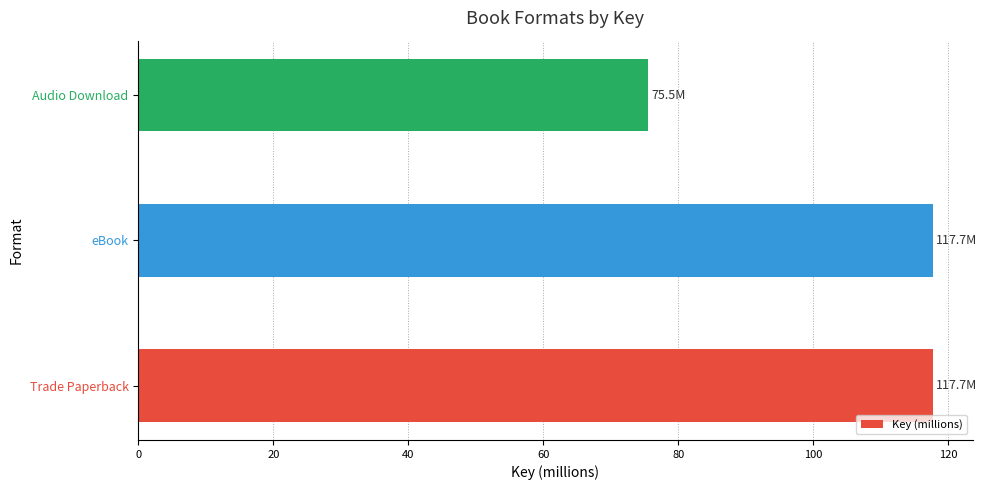

How many data points does each series have?

3